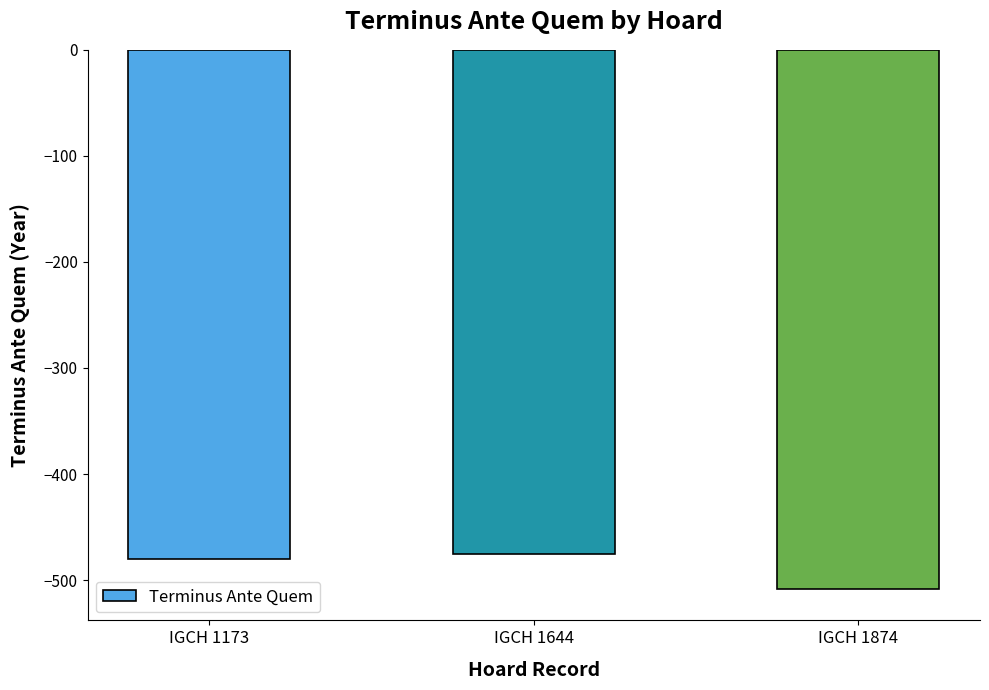

At which label is the value closest to -491?

IGCH 1173